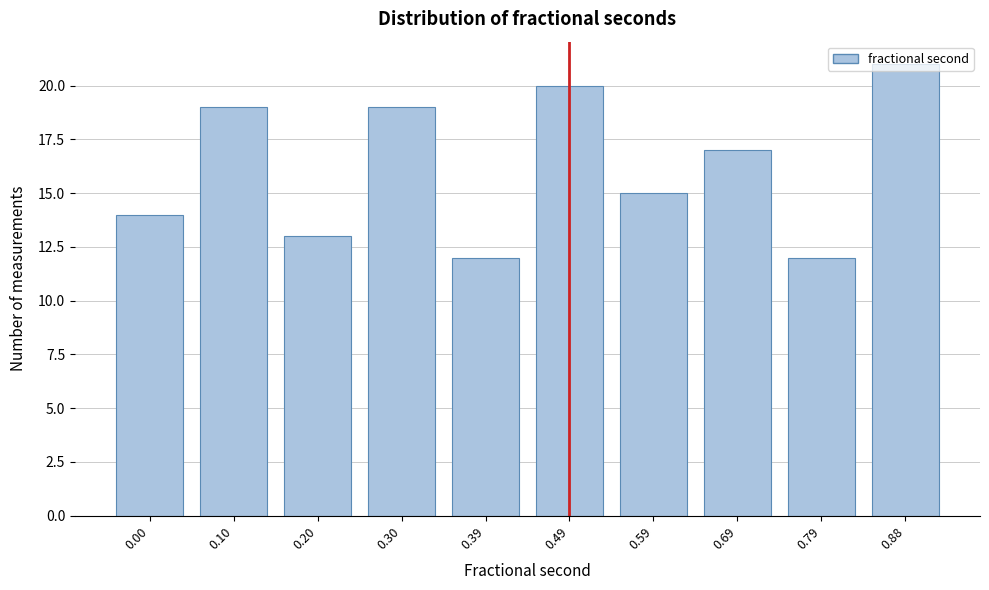

Is it true that the value at 0.00 is 14?

True